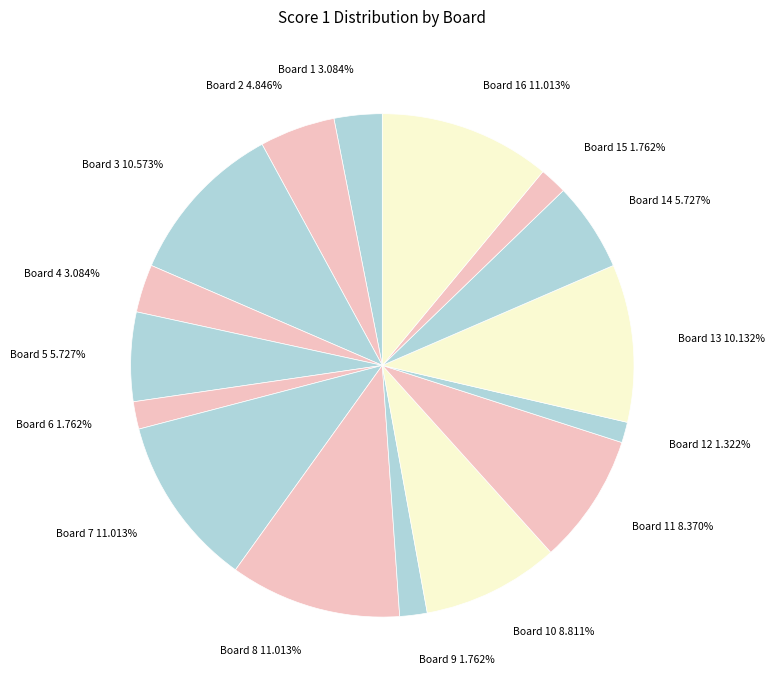

How many slices are in this pie chart?

16